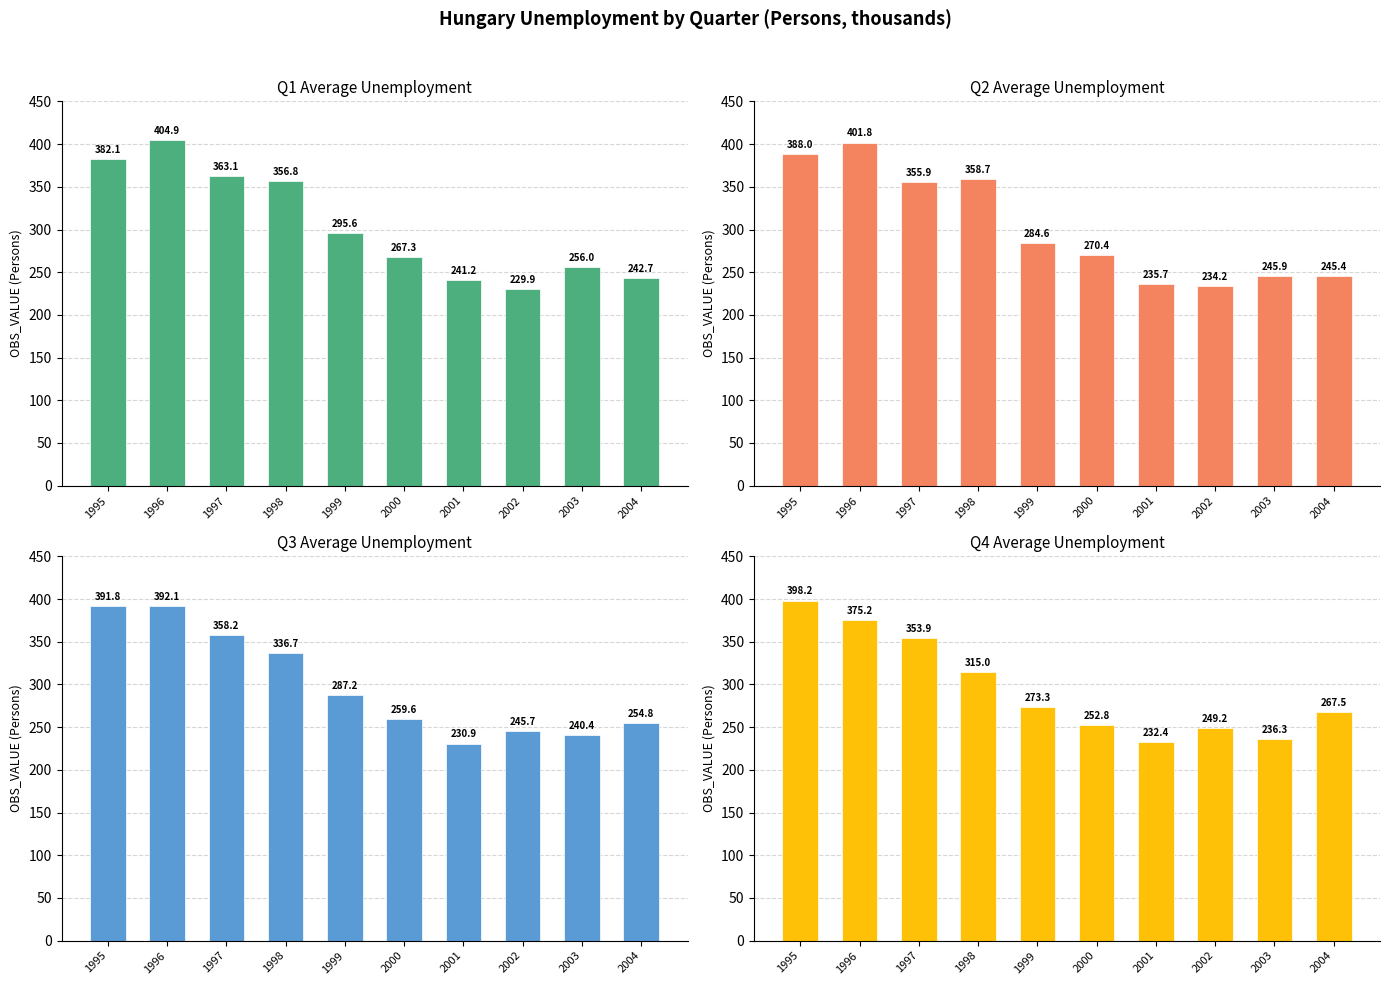

True or false: Q2_avg has a value of 387.0 at 2002.

False